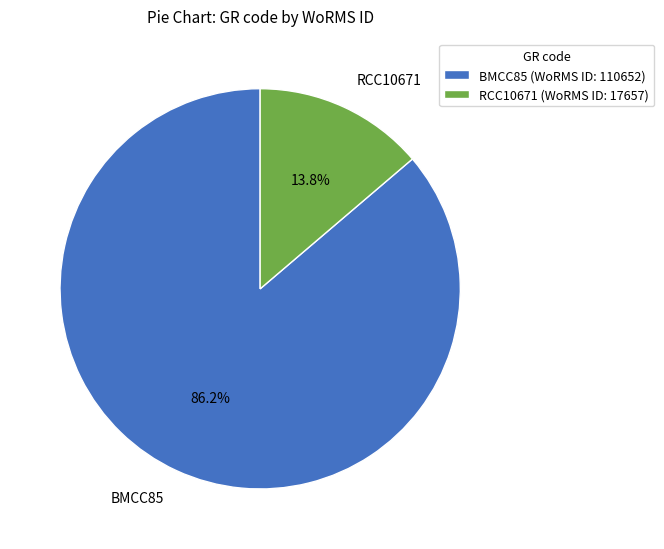

Is it true that RCC10671 is 14% of the pie?

True